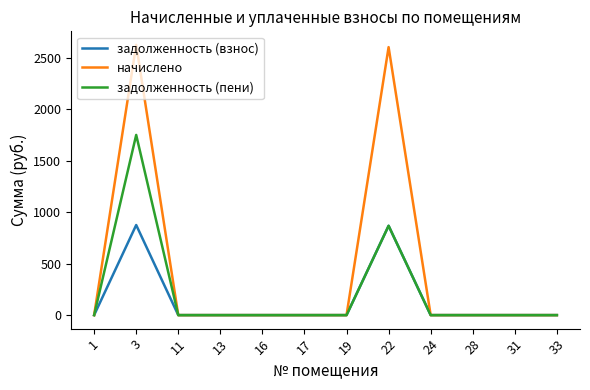

Rank the series by their maximum value, from highest to lowest.

начислено, задолженность (пени), задолженность (взнос)